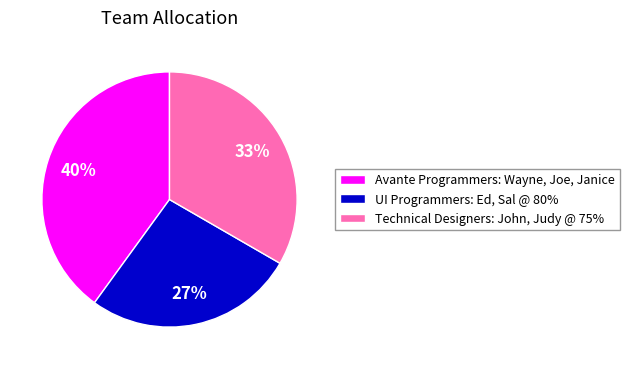

Do Technical Designers: John, Judy @ 75% and Avante Programmers: Wayne, Joe, Janice together represent more than half of the pie?

Yes